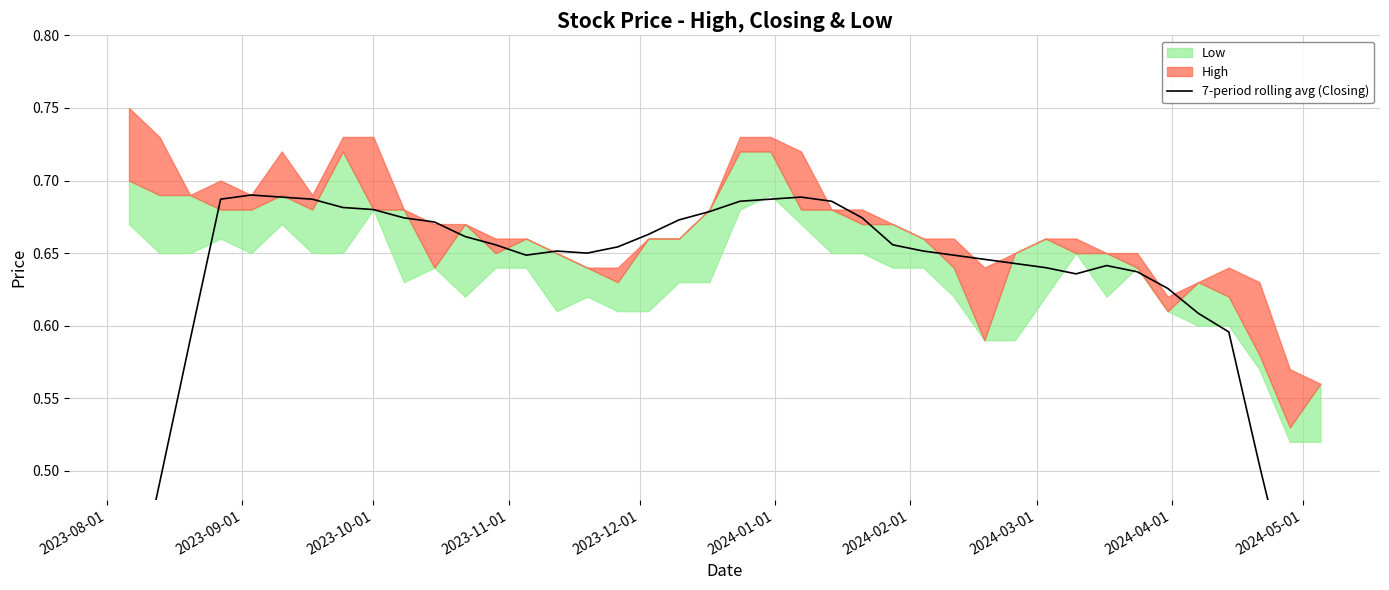

Does the chart display data point markers on the line(s)?

No